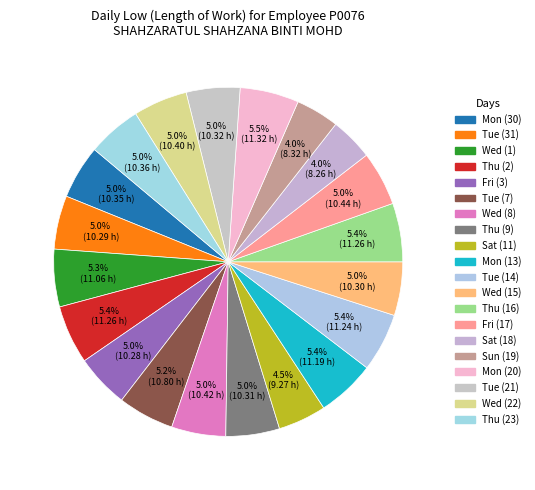

Does Thu (16) account for over 50% of the chart?

No